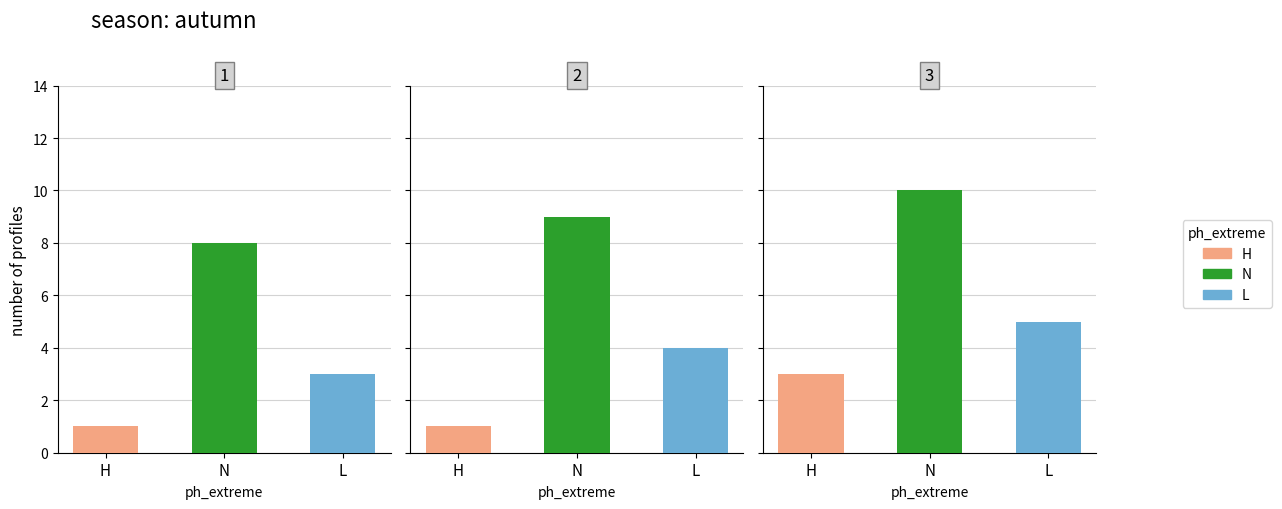

How many series are shown in this chart?

3